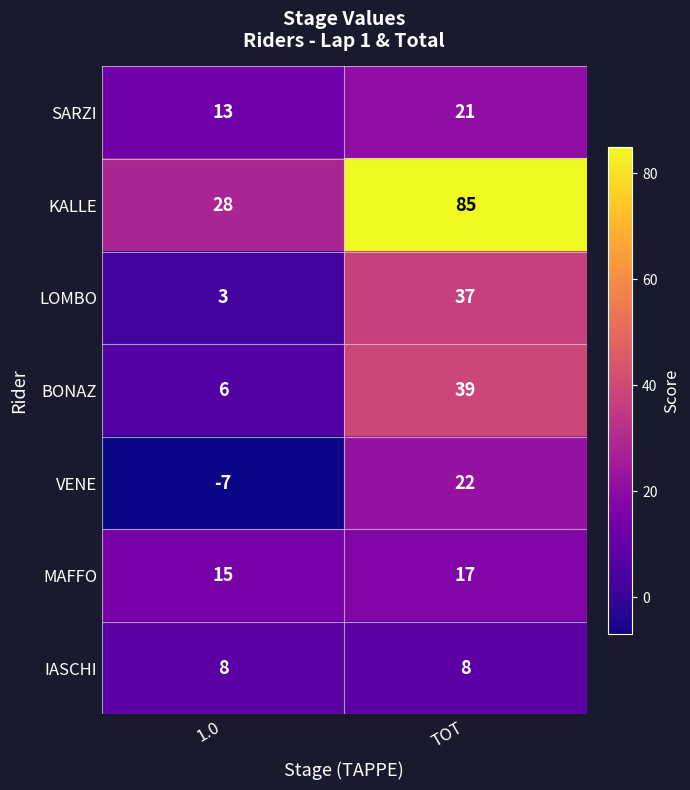

Reading left to right, list all the values displayed in this chart.

SARZI: 1.0=13	TOT=21
KALLE: 1.0=28	TOT=85
LOMBO: 1.0=3	TOT=37
BONAZ: 1.0=6	TOT=39
VENE: 1.0=-7	TOT=22
MAFFO: 1.0=15	TOT=17
IASCHI: 1.0=8	TOT=8